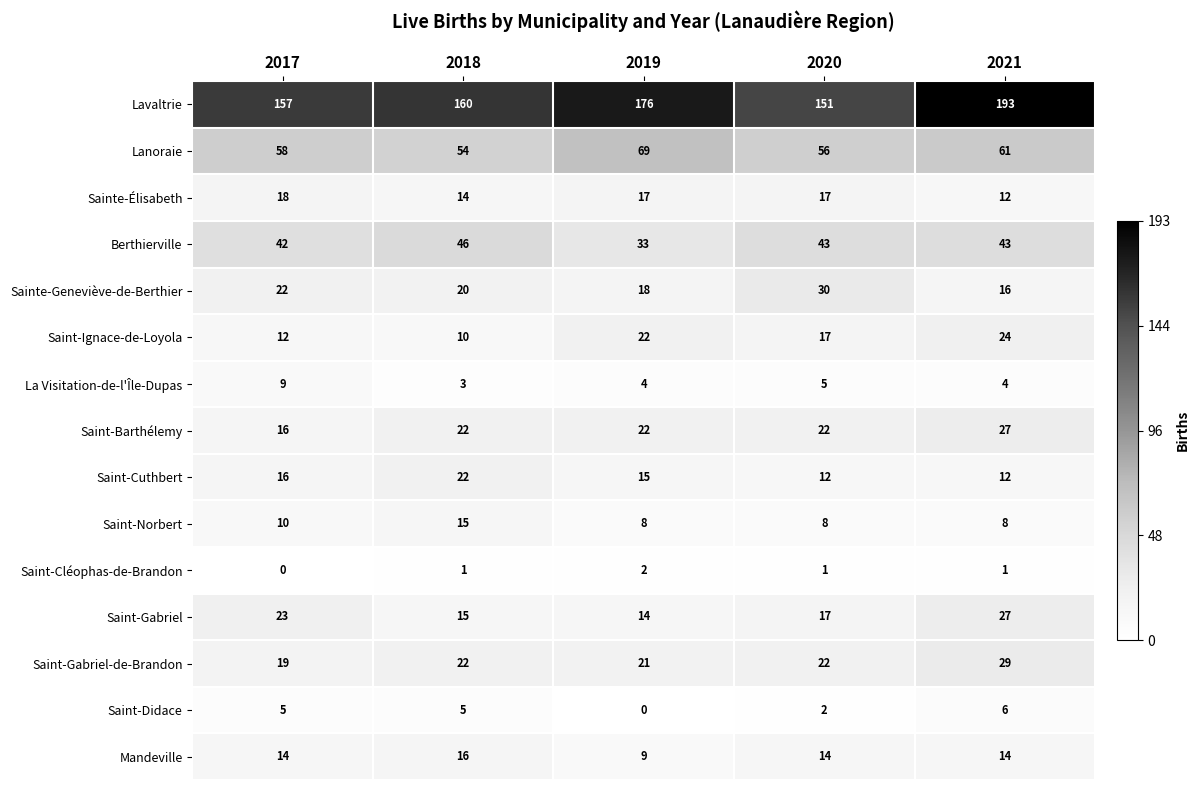

At which label does Lanoraie reach its minimum?

2018